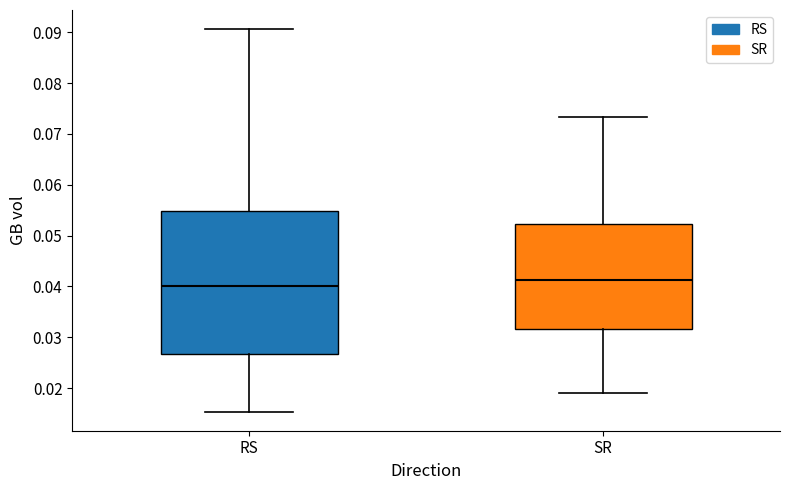

Which box is the tallest, from its lower edge to its upper edge?

RS